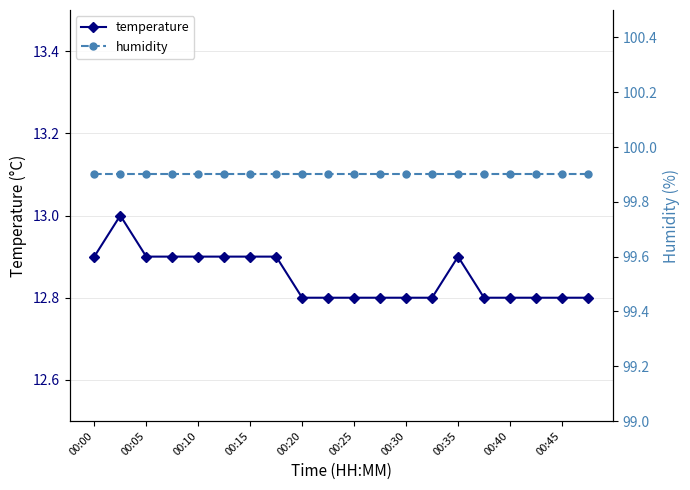

What is the total value across all series at 00:35?

112.8